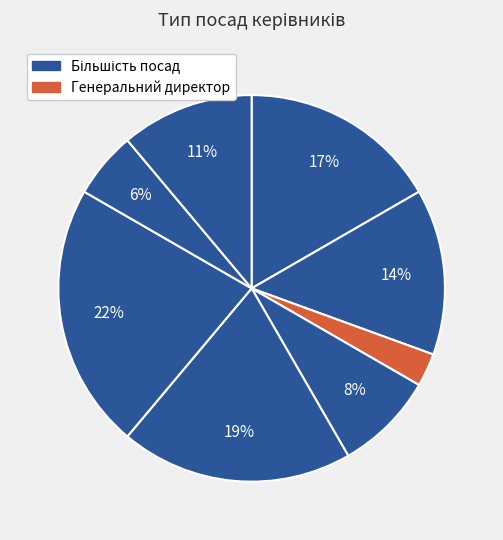

How many segments does this pie chart have?

8